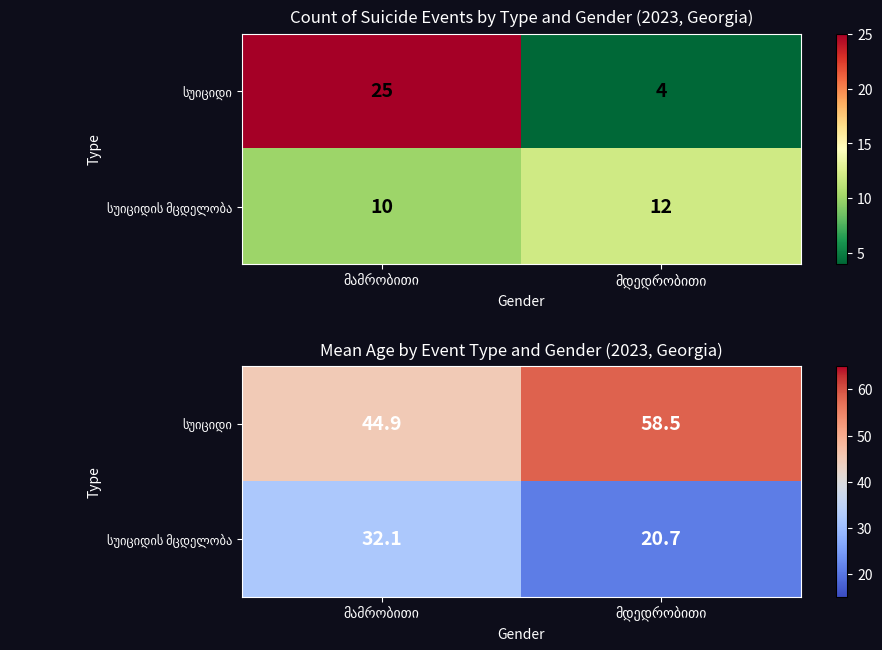

Which category has the lowest value across all series?

მდედრობითი